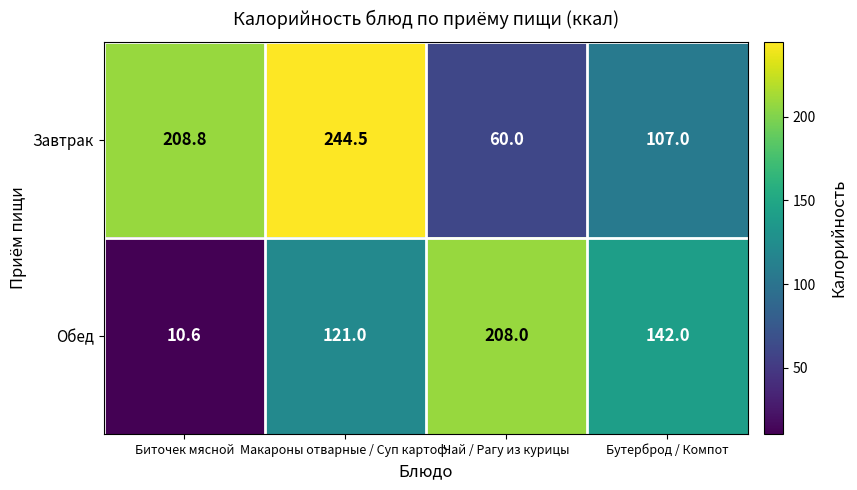

Which series has the largest range (max minus min)?

Обед